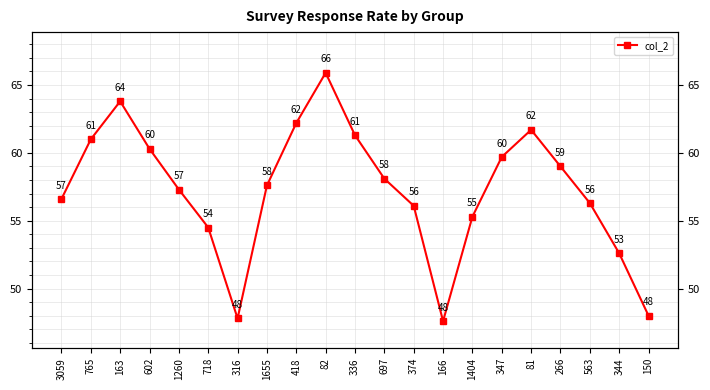

What is the sum of the values at 336 and 697?

119.4